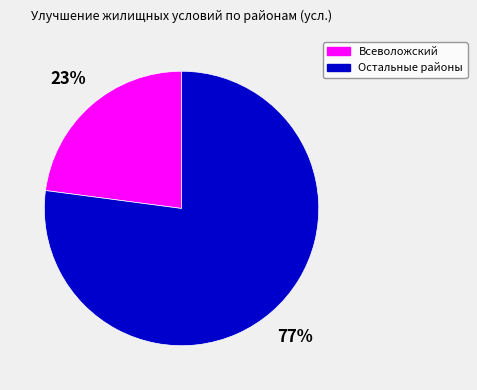

Does any single category account for the majority?

Yes